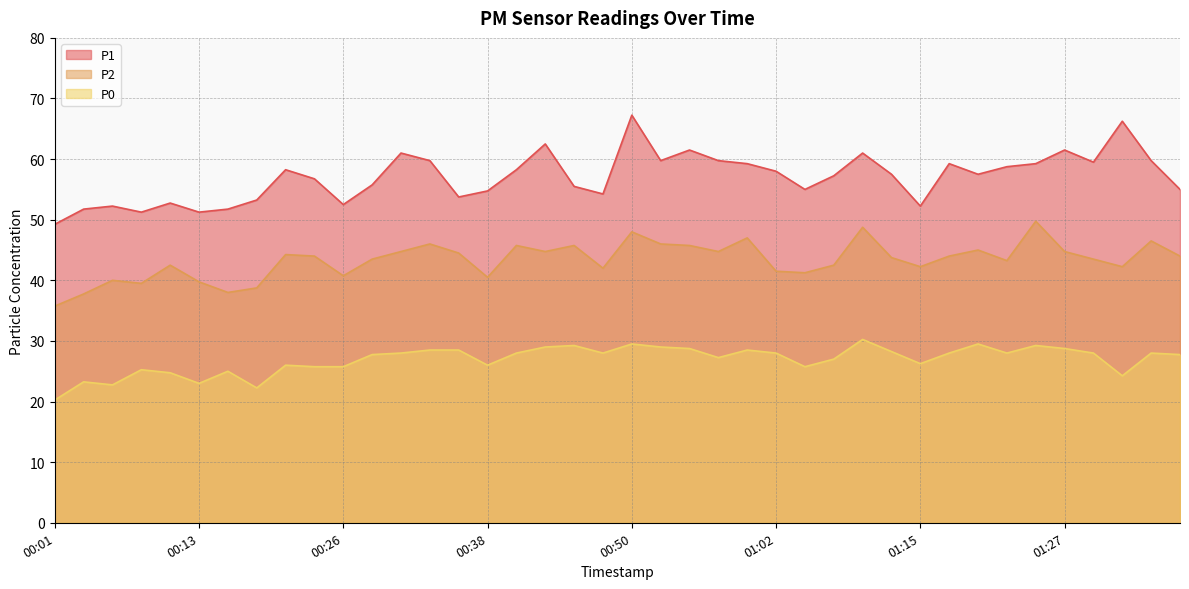

True or false: P2 and P1 cross at least once.

False